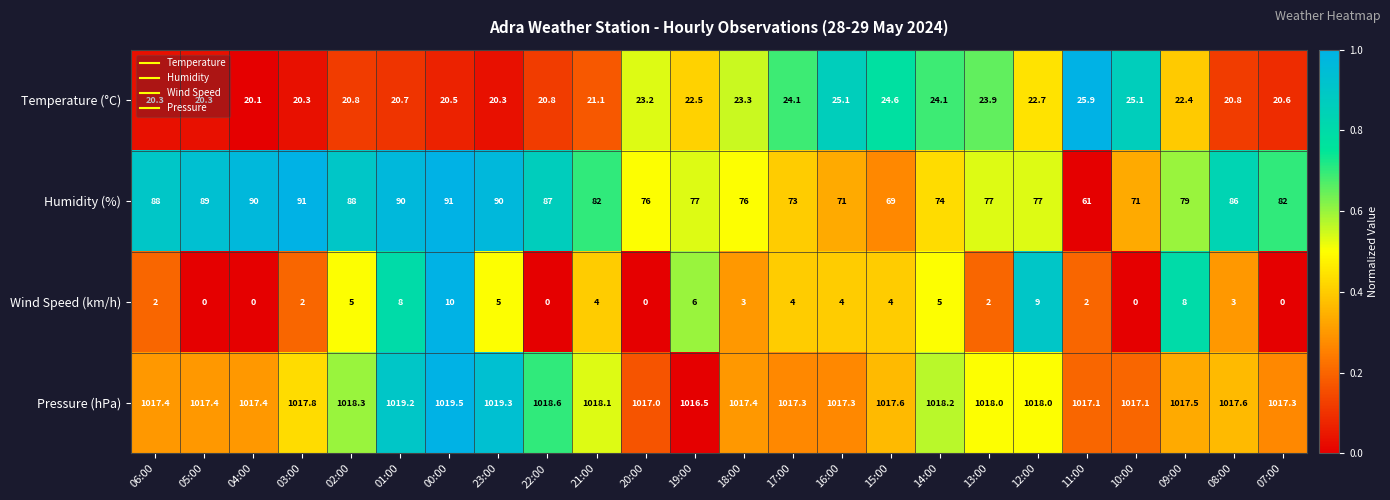

What is the maximum value shown in the chart?

1019.5